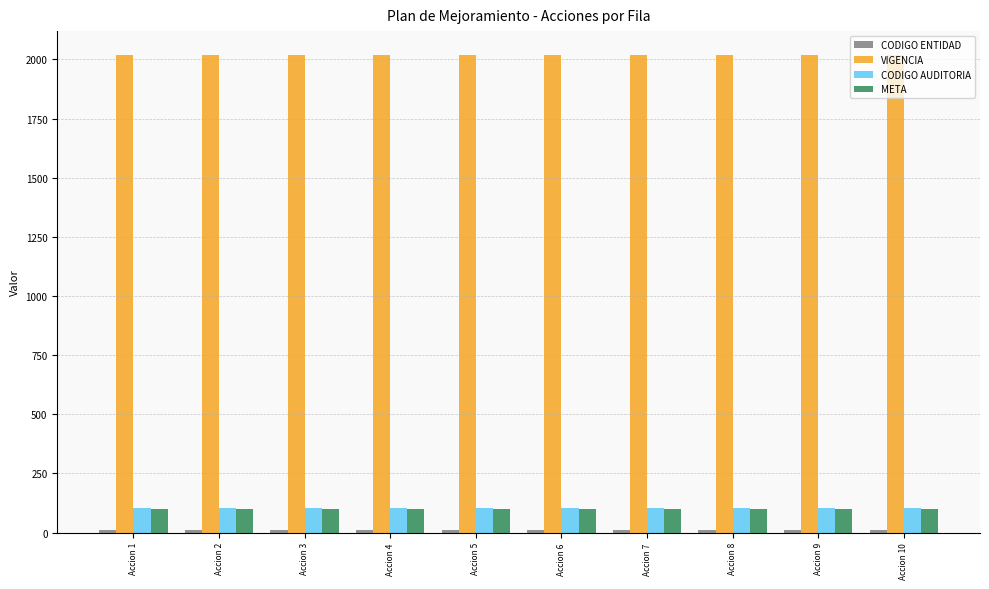

How many groups of bars are there?

10